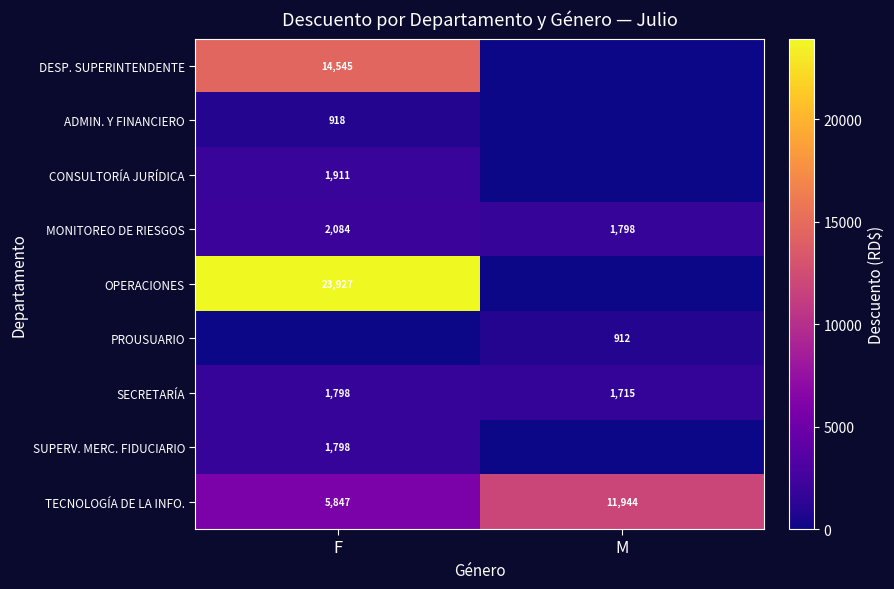

The value of SECRETARÍA at M is 1715. True or false?

True